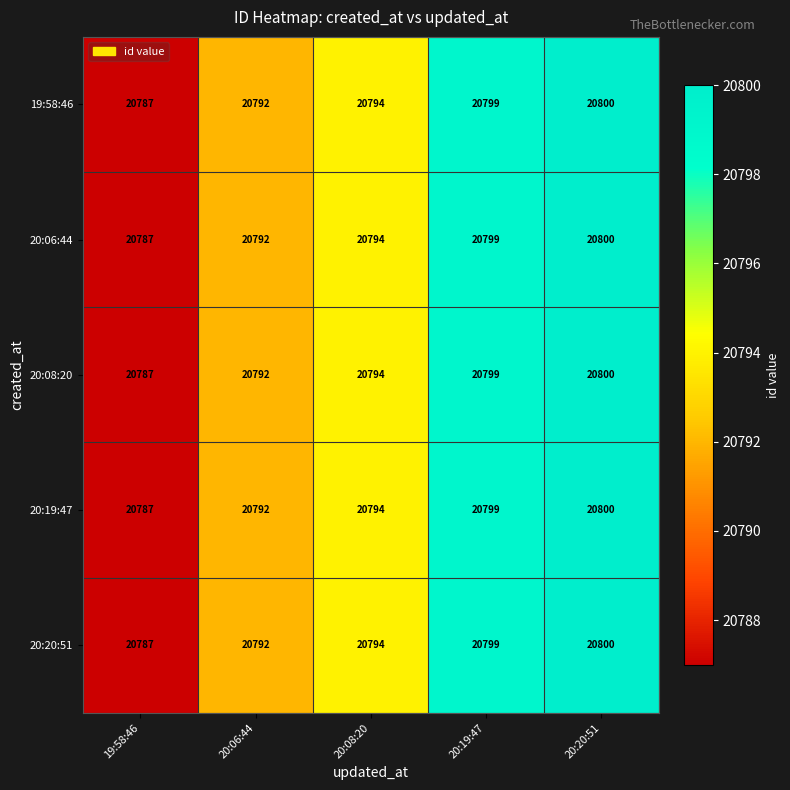

What is the difference between the maximum and minimum values in the 20:20:51 series?

13